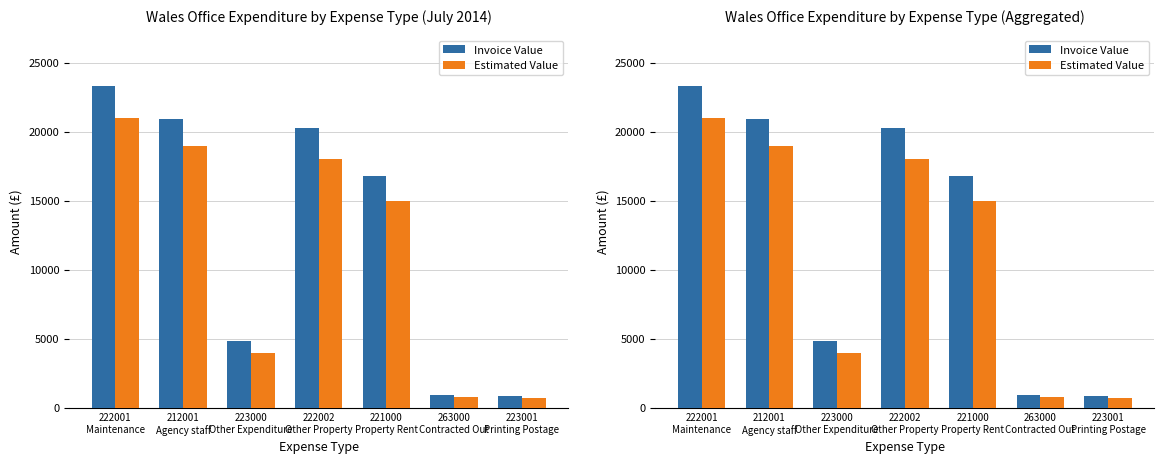

What is the difference between the maximum and minimum values in the Estimated Value series?

20300.0